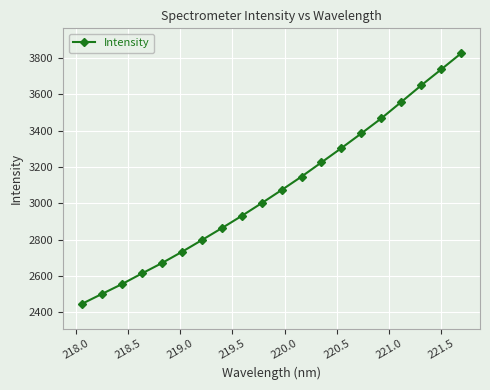

What is the maximum value shown in the chart?

3826.6